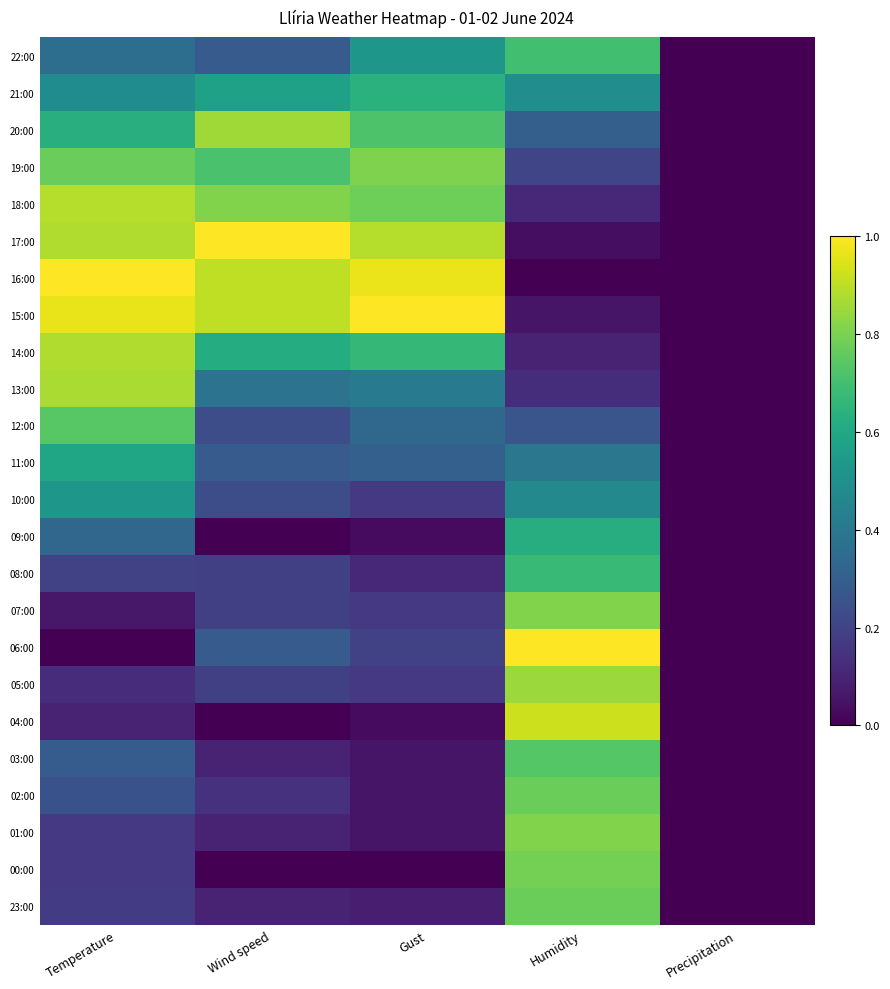

Reading right to left, what are all the values shown in this chart?

22:00: Precipitation=0.0	Humidity=0.7	Gust=0.5	Wind speed=0.3	Temperature=0.4
21:00: Precipitation=0.0	Humidity=0.5	Gust=0.6	Wind speed=0.6	Temperature=0.5
20:00: Precipitation=0.0	Humidity=0.3	Gust=0.7	Wind speed=0.9	Temperature=0.6
19:00: Precipitation=0.0	Humidity=0.2	Gust=0.8	Wind speed=0.7	Temperature=0.8
18:00: Precipitation=0.0	Humidity=0.1	Gust=0.8	Wind speed=0.8	Temperature=0.9
17:00: Precipitation=0.0	Humidity=0.0	Gust=0.9	Wind speed=1.0	Temperature=0.9
16:00: Precipitation=0.0	Humidity=0.0	Gust=1.0	Wind speed=0.9	Temperature=1.0
15:00: Precipitation=0.0	Humidity=0.1	Gust=1.0	Wind speed=0.9	Temperature=1.0
14:00: Precipitation=0.0	Humidity=0.1	Gust=0.7	Wind speed=0.6	Temperature=0.9
13:00: Precipitation=0.0	Humidity=0.1	Gust=0.4	Wind speed=0.4	Temperature=0.9
12:00: Precipitation=0.0	Humidity=0.3	Gust=0.3	Wind speed=0.2	Temperature=0.7
11:00: Precipitation=0.0	Humidity=0.4	Gust=0.3	Wind speed=0.3	Temperature=0.6
10:00: Precipitation=0.0	Humidity=0.5	Gust=0.2	Wind speed=0.2	Temperature=0.5
09:00: Precipitation=0.0	Humidity=0.6	Gust=0.0	Wind speed=0.0	Temperature=0.3
08:00: Precipitation=0.0	Humidity=0.7	Gust=0.1	Wind speed=0.2	Temperature=0.2
07:00: Precipitation=0.0	Humidity=0.8	Gust=0.2	Wind speed=0.2	Temperature=0.1
06:00: Precipitation=0.0	Humidity=1.0	Gust=0.2	Wind speed=0.3	Temperature=0.0
05:00: Precipitation=0.0	Humidity=0.8	Gust=0.2	Wind speed=0.2	Temperature=0.1
04:00: Precipitation=0.0	Humidity=0.9	Gust=0.0	Wind speed=0.0	Temperature=0.1
03:00: Precipitation=0.0	Humidity=0.7	Gust=0.1	Wind speed=0.1	Temperature=0.3
02:00: Precipitation=0.0	Humidity=0.8	Gust=0.1	Wind speed=0.1	Temperature=0.3
01:00: Precipitation=0.0	Humidity=0.8	Gust=0.1	Wind speed=0.1	Temperature=0.2
00:00: Precipitation=0.0	Humidity=0.8	Gust=0.0	Wind speed=0.0	Temperature=0.2
23:00: Precipitation=0.0	Humidity=0.8	Gust=0.1	Wind speed=0.1	Temperature=0.2